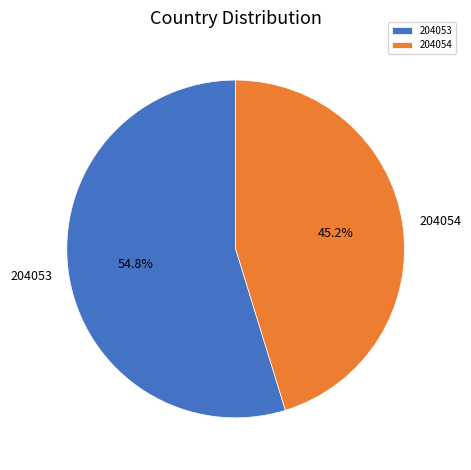

Do 204053 and 204054 together represent more than half of the pie?

Yes